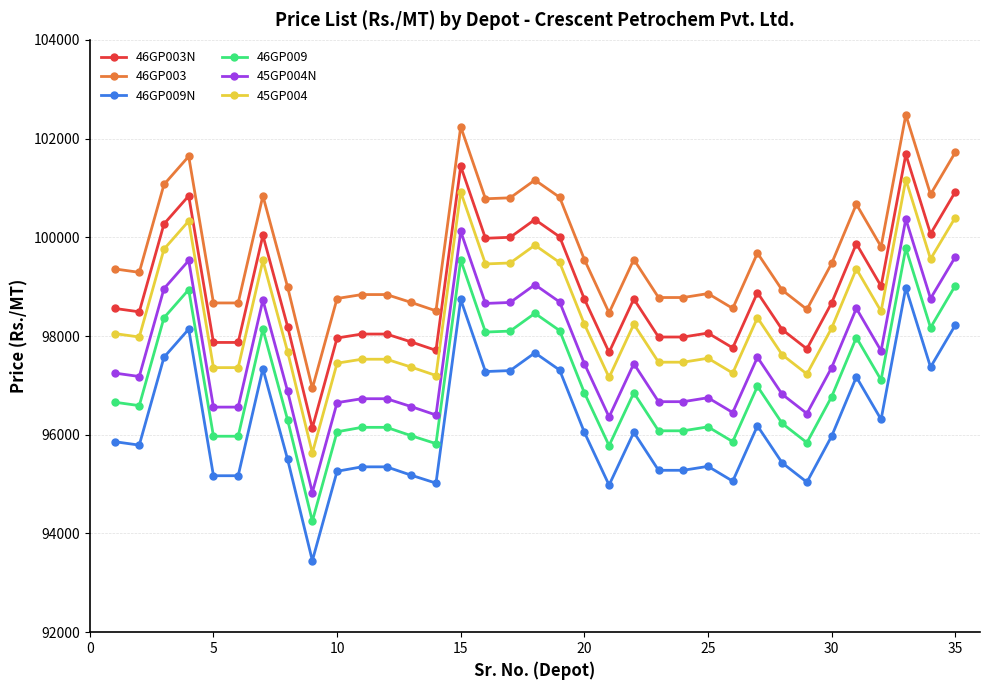

True or false: 45GP004N and 46GP003N cross at least once.

False